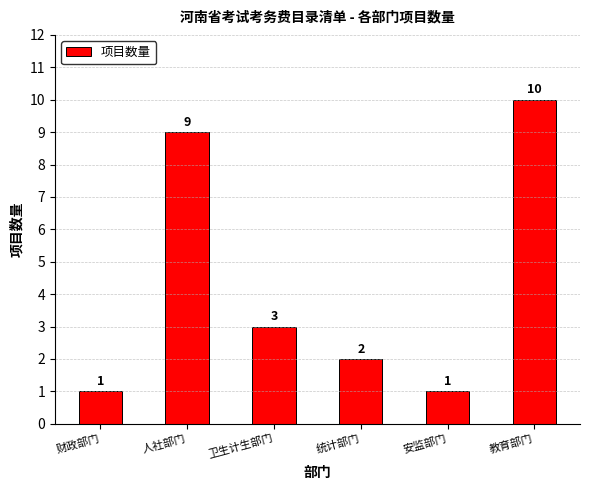

True or false: the data shows 3 at 卫生计生部门.

True